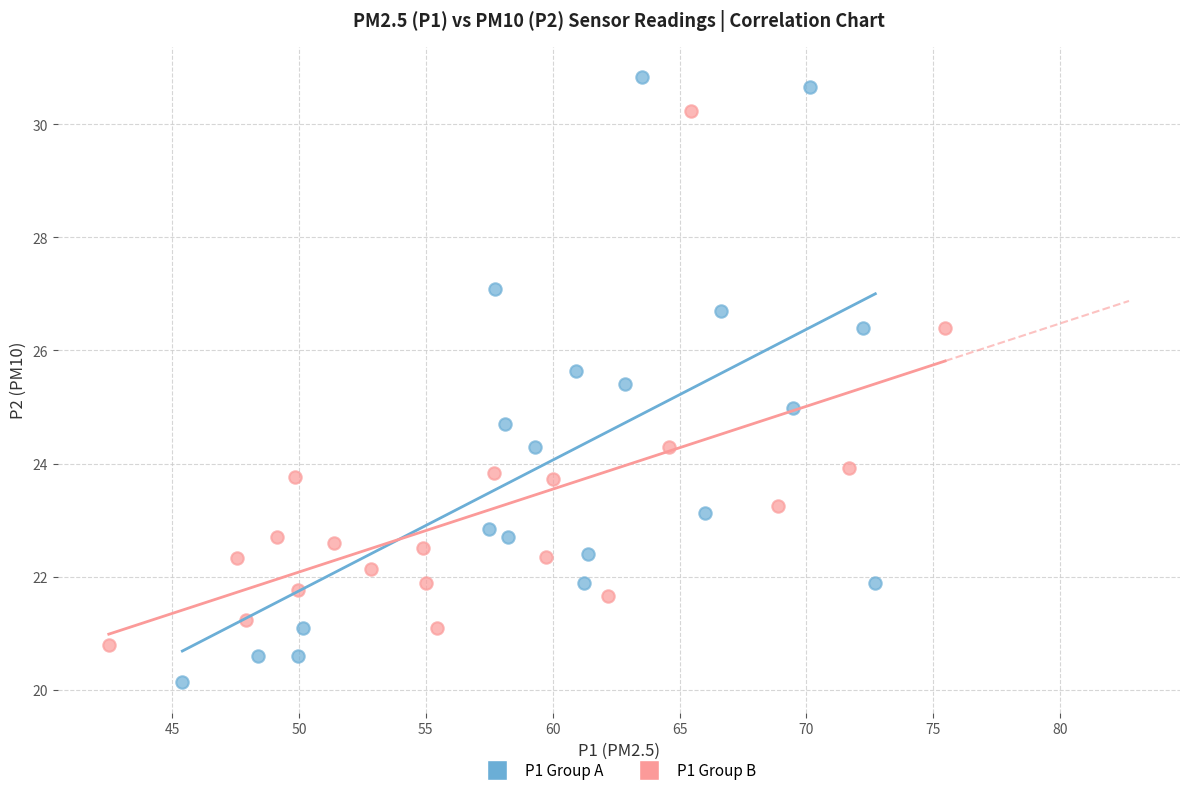

Which series has the largest Y range (max minus min)?

P1 Group A